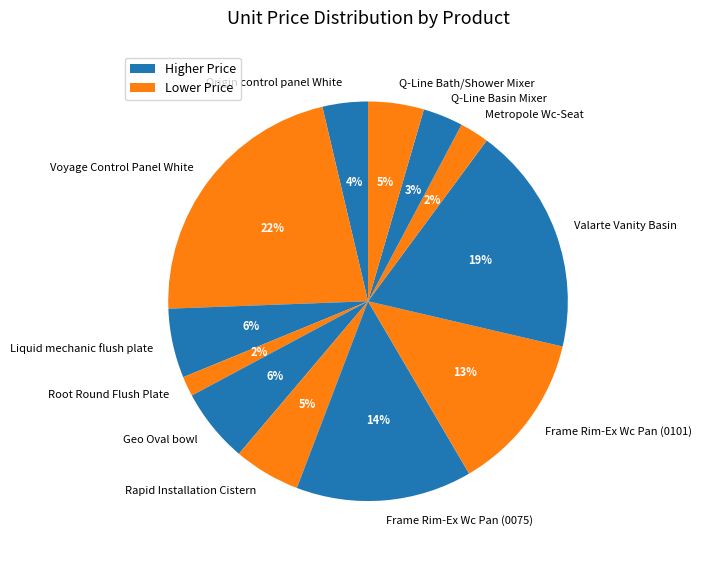

Which has a higher value, Valarte Vanity Basin or Root Round Flush Plate?

Valarte Vanity Basin